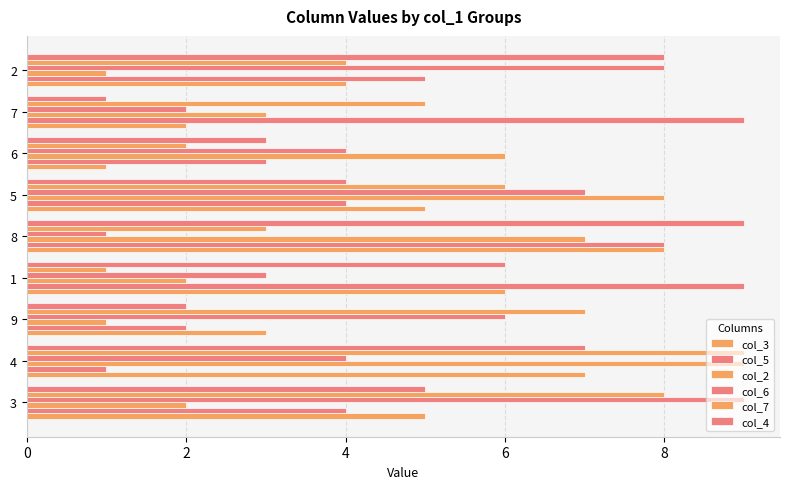

Is it true that col_3 equals 4 at 8?

False